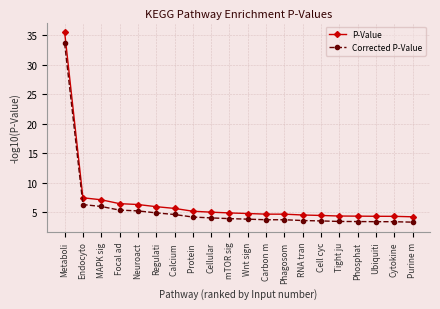

What is the difference between the maximum and minimum values in the P-Value series?

31.3